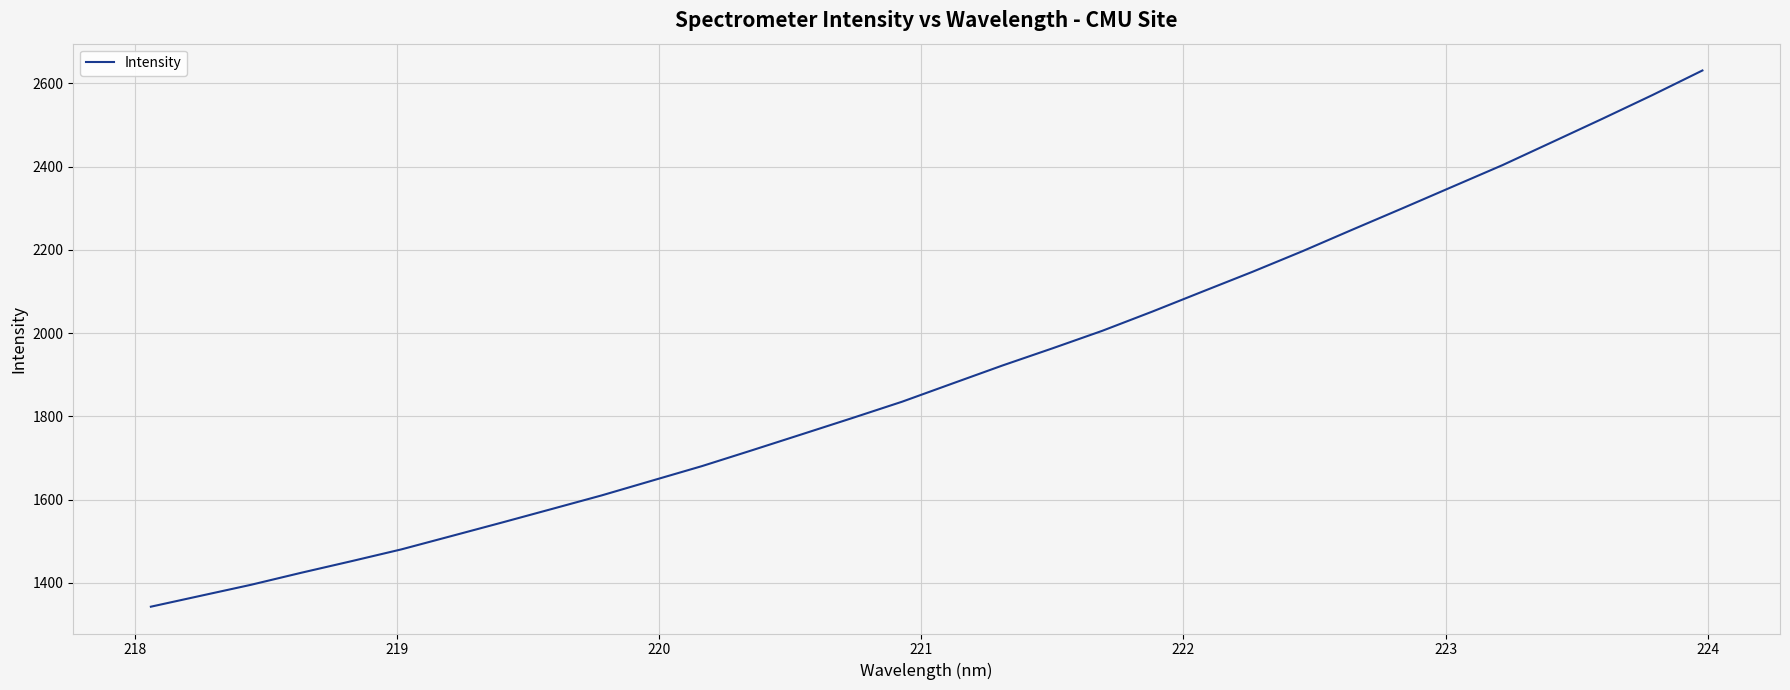

What is the smallest value displayed?

1342.8